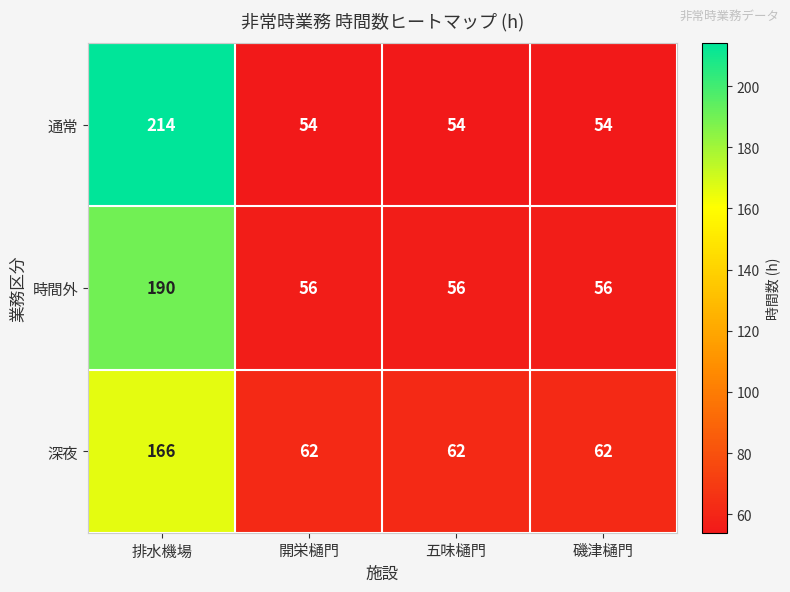

What is the minimum value shown in the chart?

54